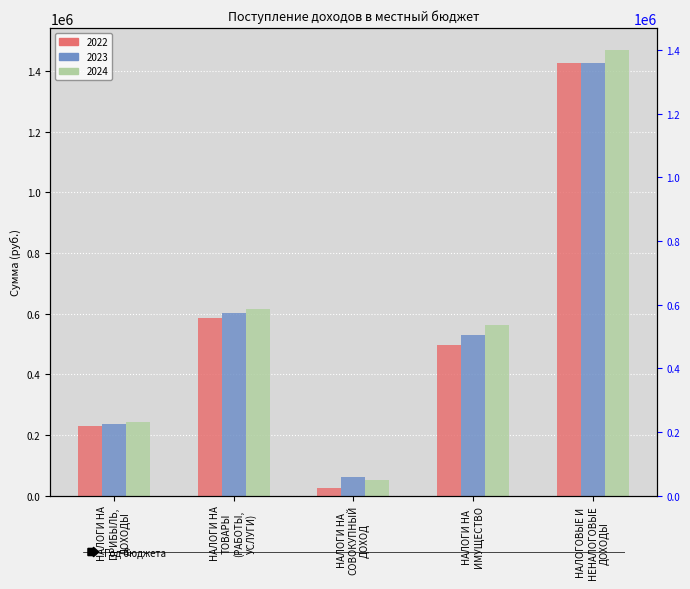

What is the minimum value shown in the chart?

25000